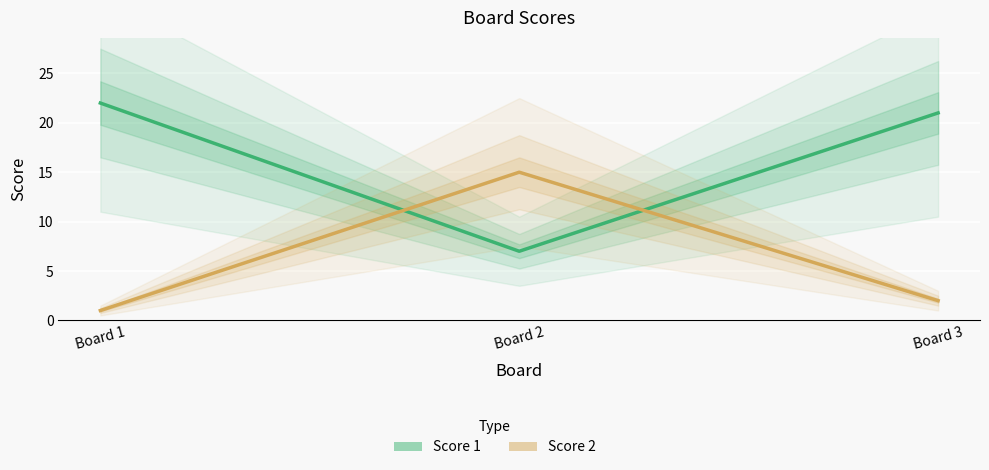

Which label corresponds to the smallest value in the chart?

Board 1